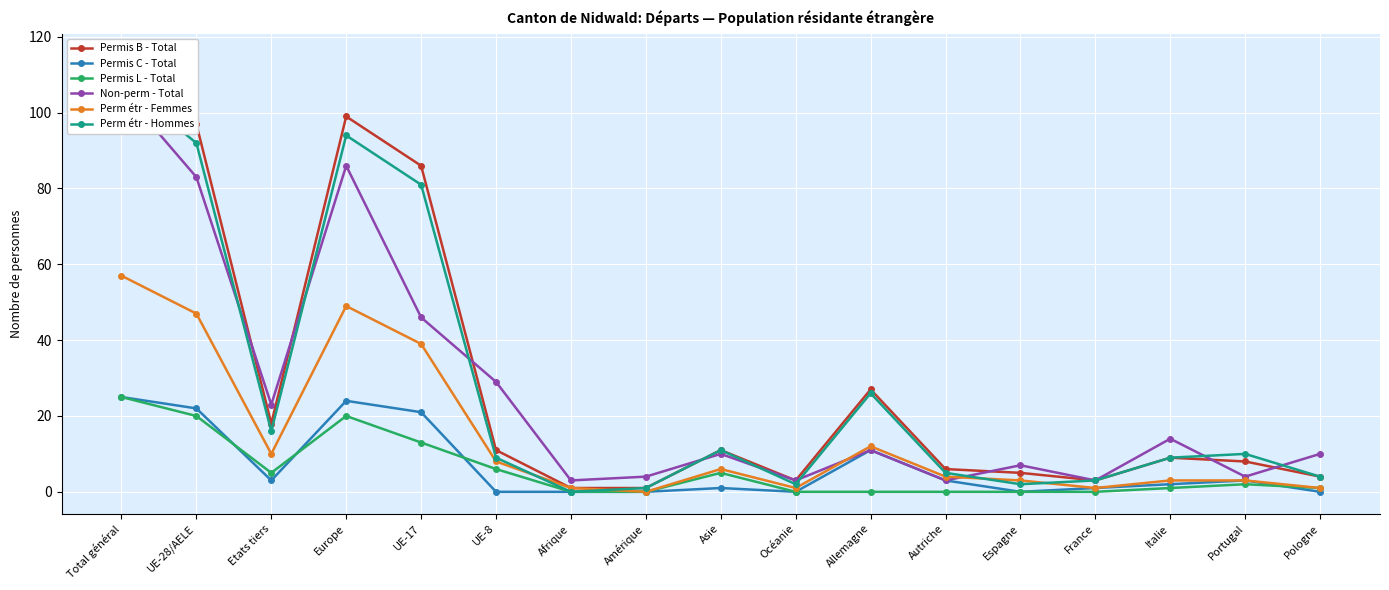

What is the difference between the Non-perm - Total values at UE-28/AELE and Europe?

3